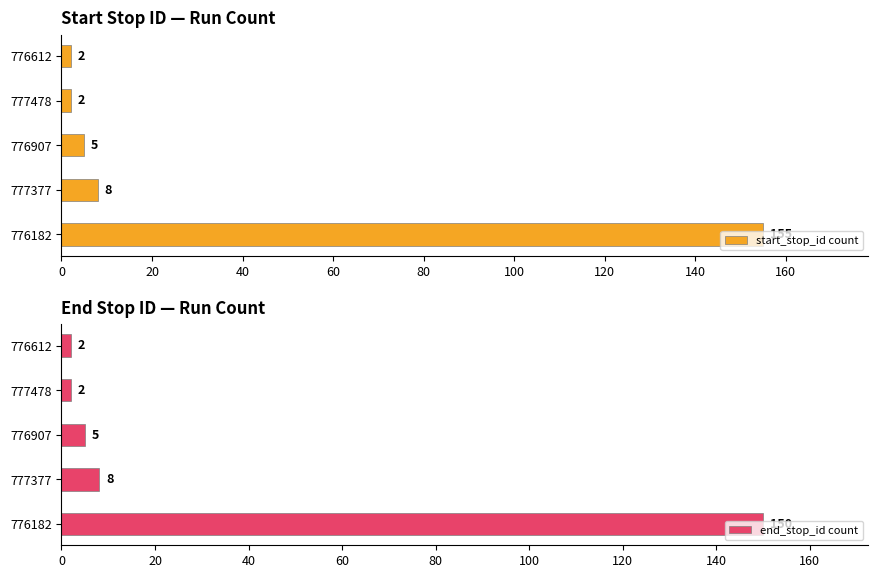

What is the difference between the second highest and second lowest values in the start_stop_id count series?

6